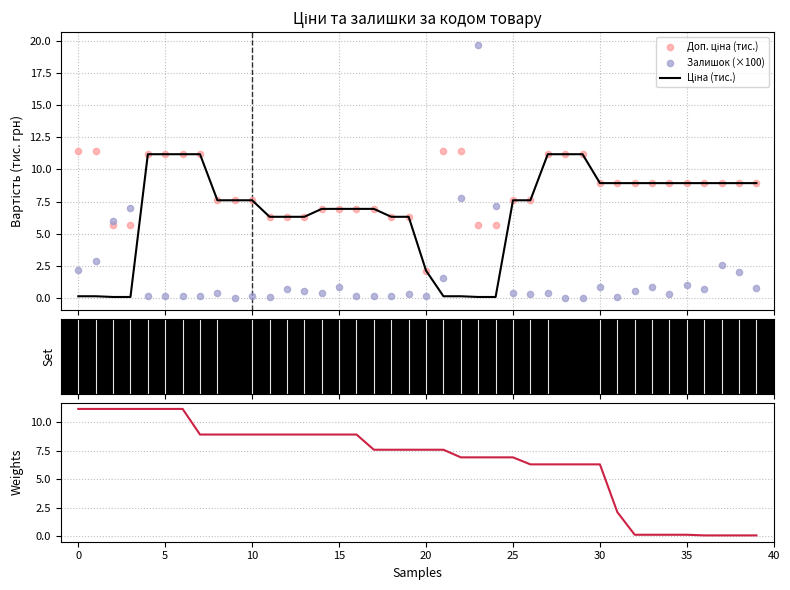

Which series reaches the minimum Y coordinate?

Залишок (×100)